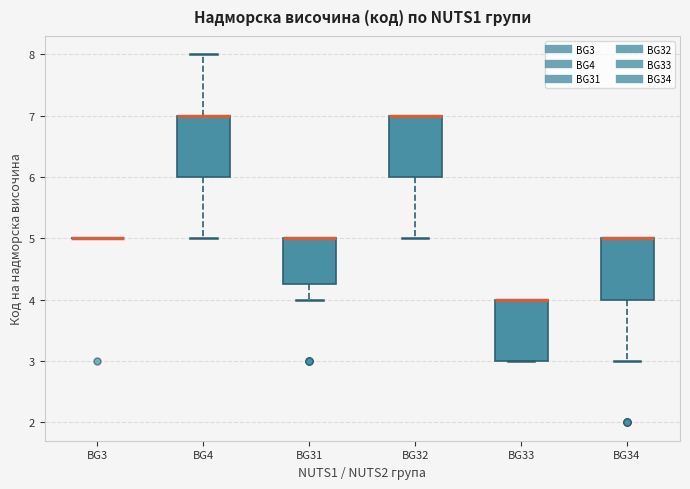

Reading left to right, transcribe this box plot: for each box, give where its median line is, the range the box spans, and where its two whiskers end, as read against the y-axis. The values are not printed on the chart, so give them approximately, as read against the axis.

BG3: box collapsed to a line at 5.0, whiskers 5.0 to 5.0
BG4: median 7.0 (drawn on the box's upper edge), box 6.0 to 7.0, whiskers 5.0 to 8.0
BG31: median 5.0 (drawn on the box's upper edge), box 4.3 to 5.0, whiskers 4.0 to 5.0
BG32: median 7.0 (drawn on the box's upper edge), box 6.0 to 7.0, whiskers 5.0 to 7.0
BG33: median 4.0 (drawn on the box's upper edge), box 3.0 to 4.0, whiskers 3.0 to 4.0
BG34: median 5.0 (drawn on the box's upper edge), box 4.0 to 5.0, whiskers 3.0 to 5.0